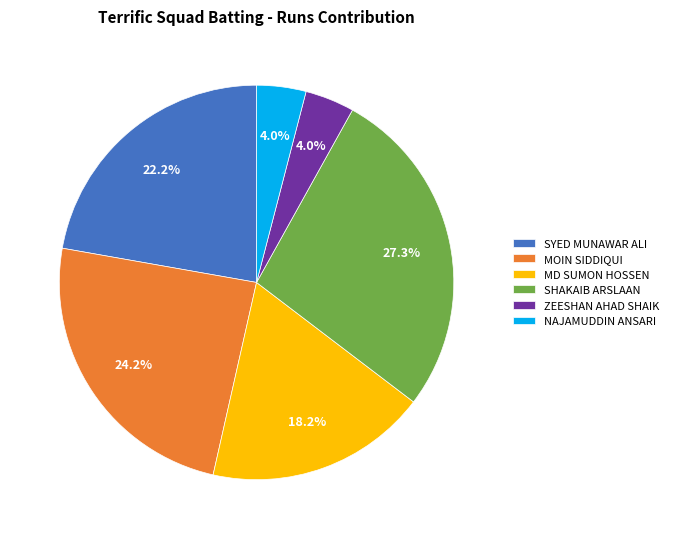

Is there a majority slice in this chart?

No